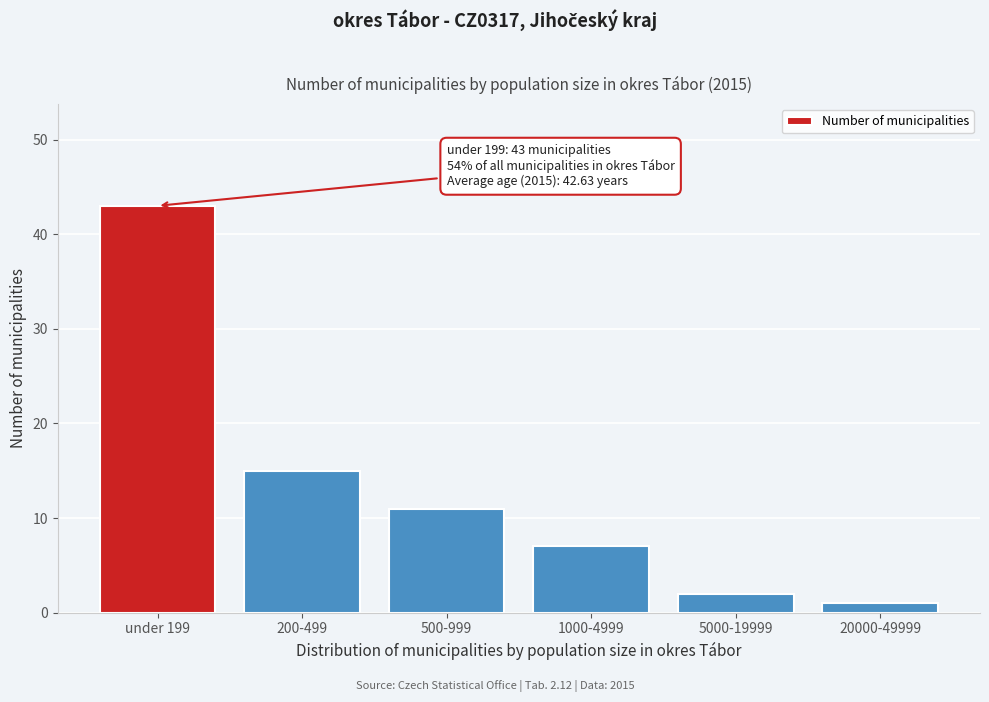

Reading left to right, extract all data points from this chart.

under 199=43	200-499=15	500-999=11	1000-4999=7	5000-19999=2	20000-49999=1